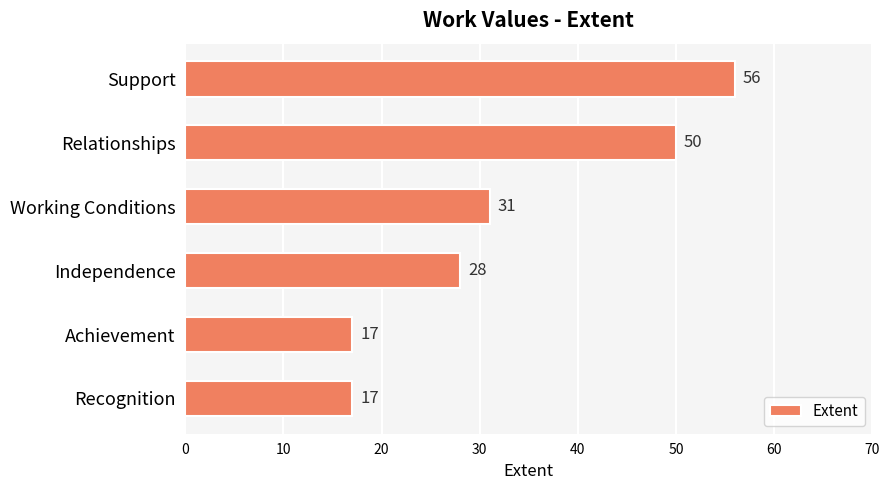

How many values are between 17 and 50?

5